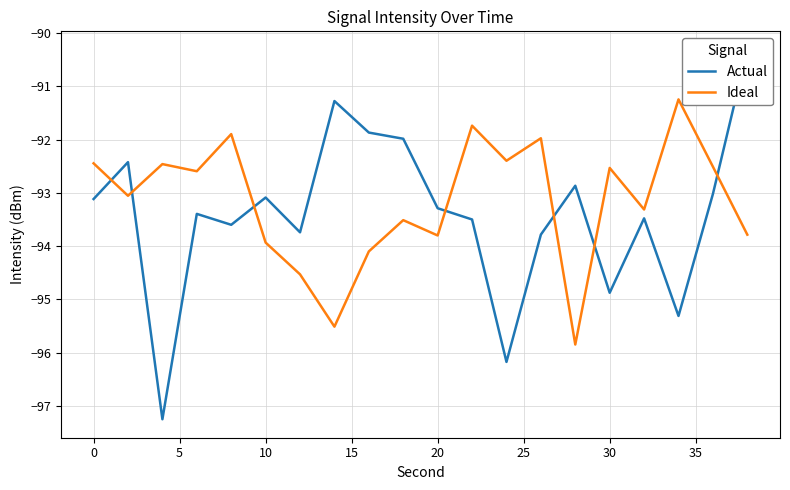

The Ideal series shows -50.3 at 10. True or false?

False